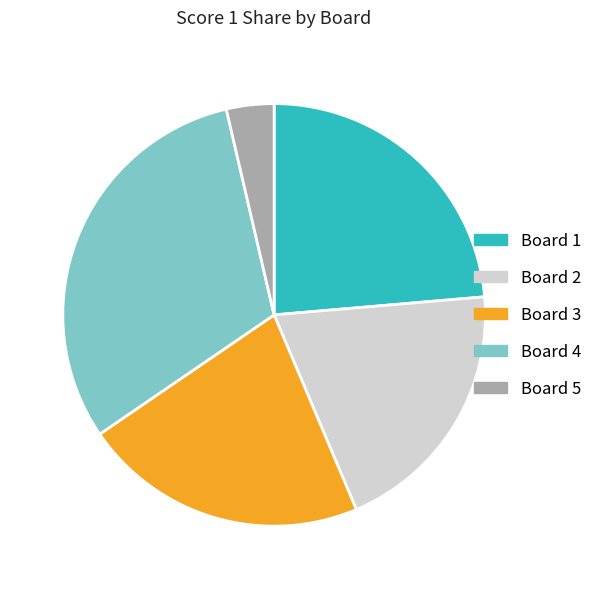

Is the sum of Board 3 and Board 1 greater than half?

No